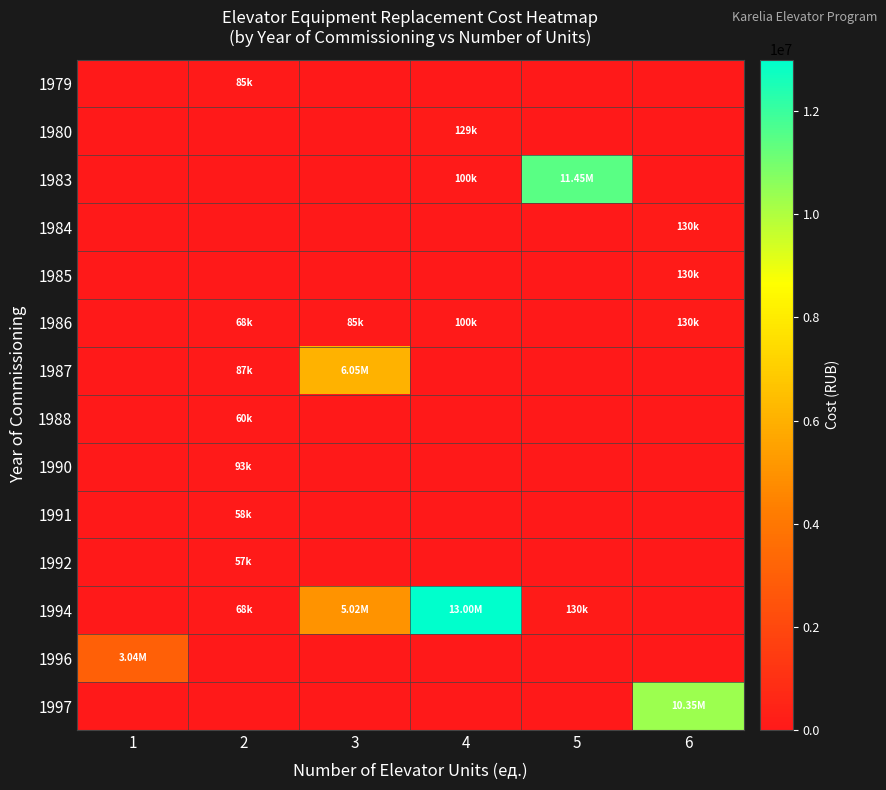

Which series has the largest range (max minus min)?

1994